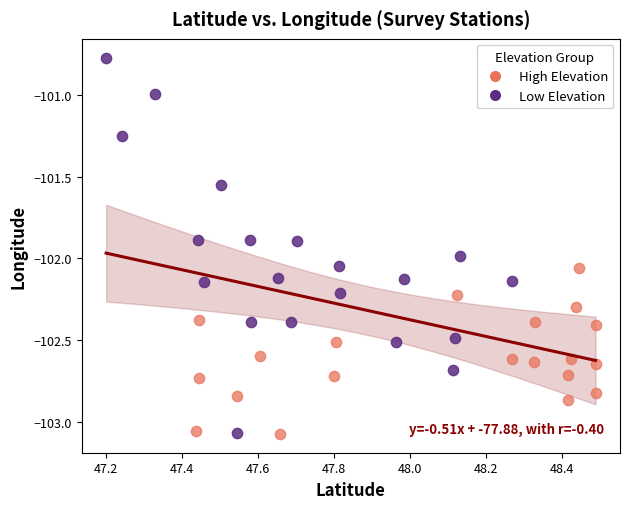

Which series reaches the maximum Y coordinate?

Low Elevation